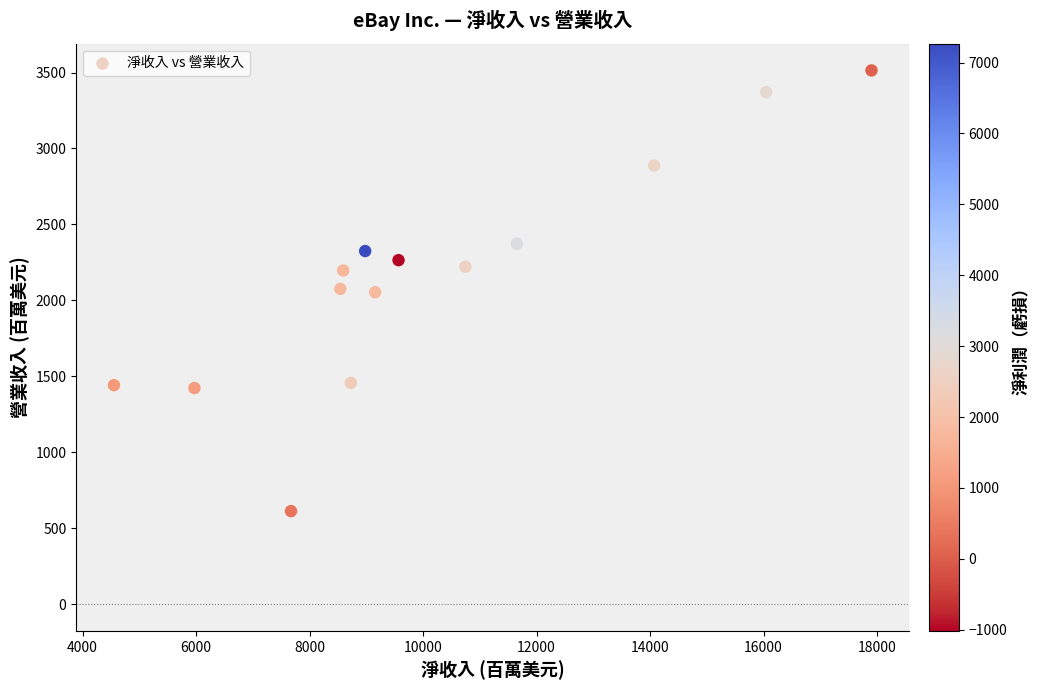

What is the range of Y values (max minus min)?

2901